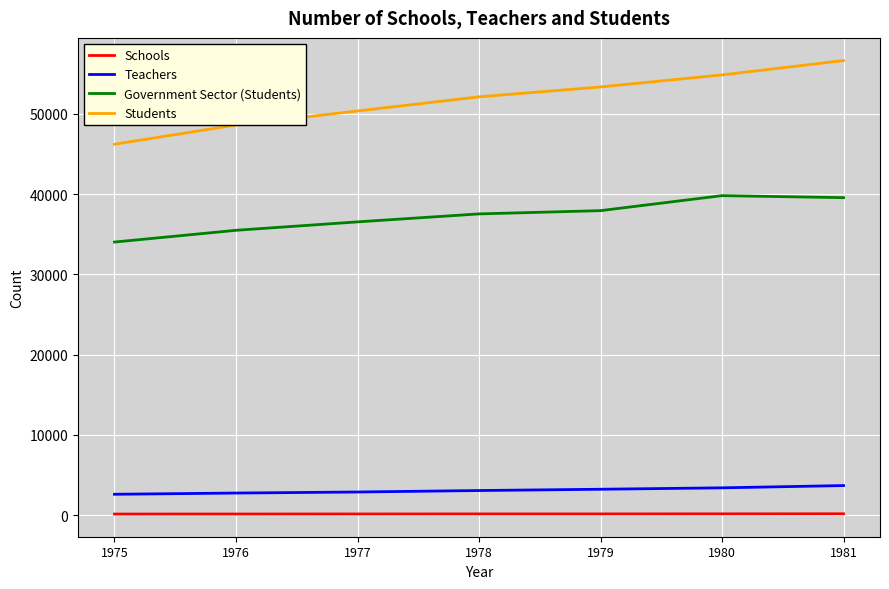

True or false: Teachers and Students intersect in this chart.

False